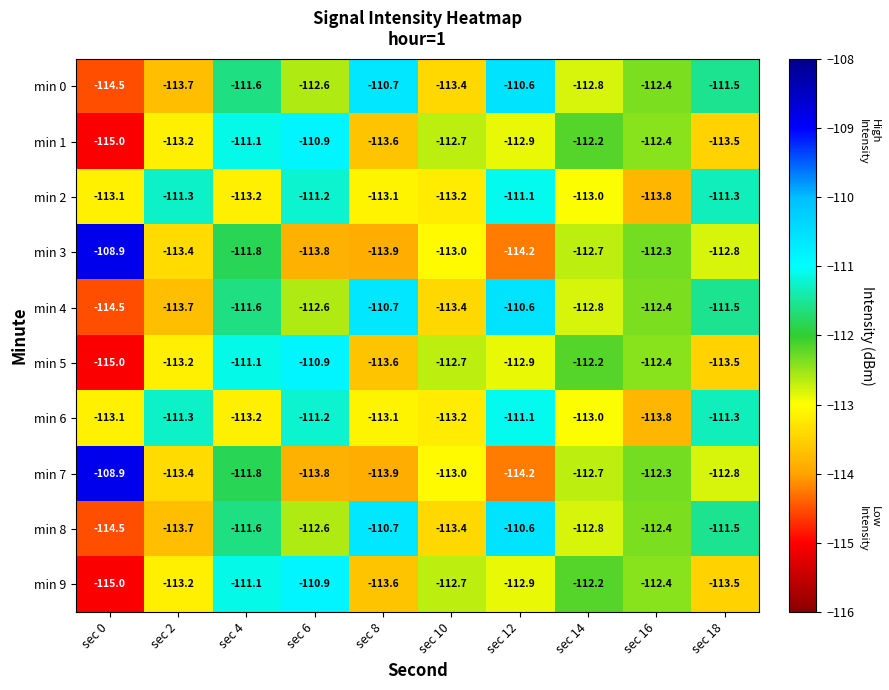

Which category has the lowest value across all series?

sec 0